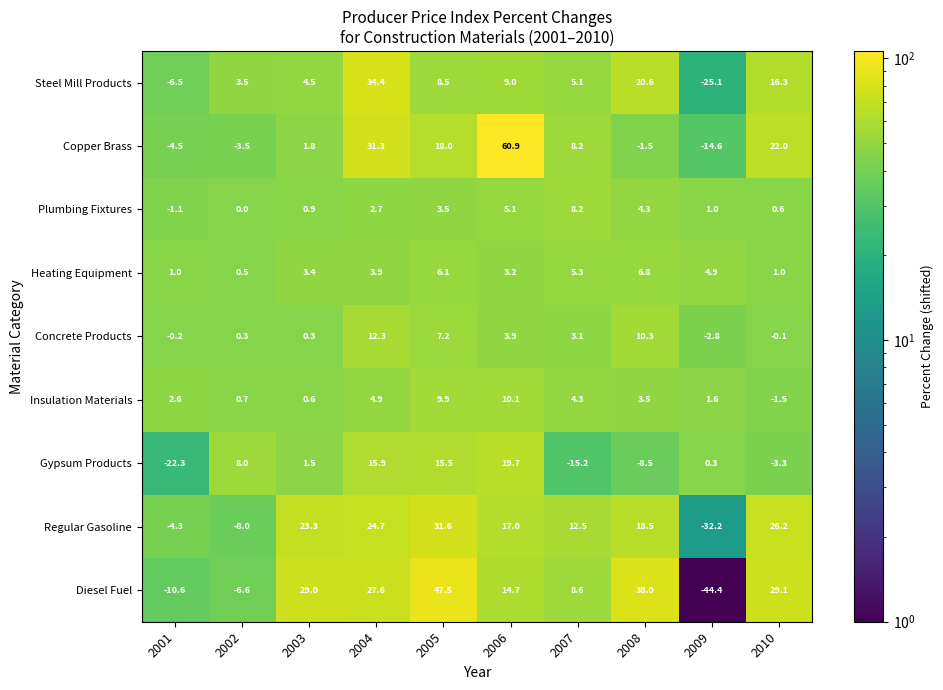

What is the maximum value for Insulation Materials?

10.1